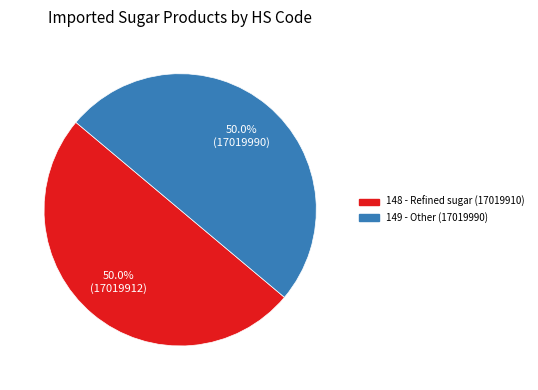

To the nearest percent, what is the combined percentage of 149 and 148?

100%